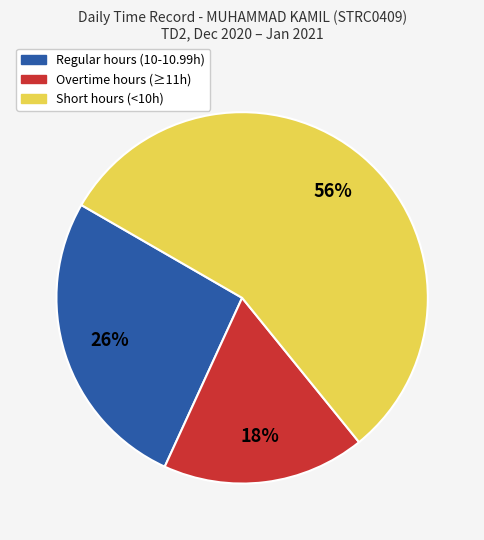

True or false: Short hours (<10h) accounts for 65% of the total.

False